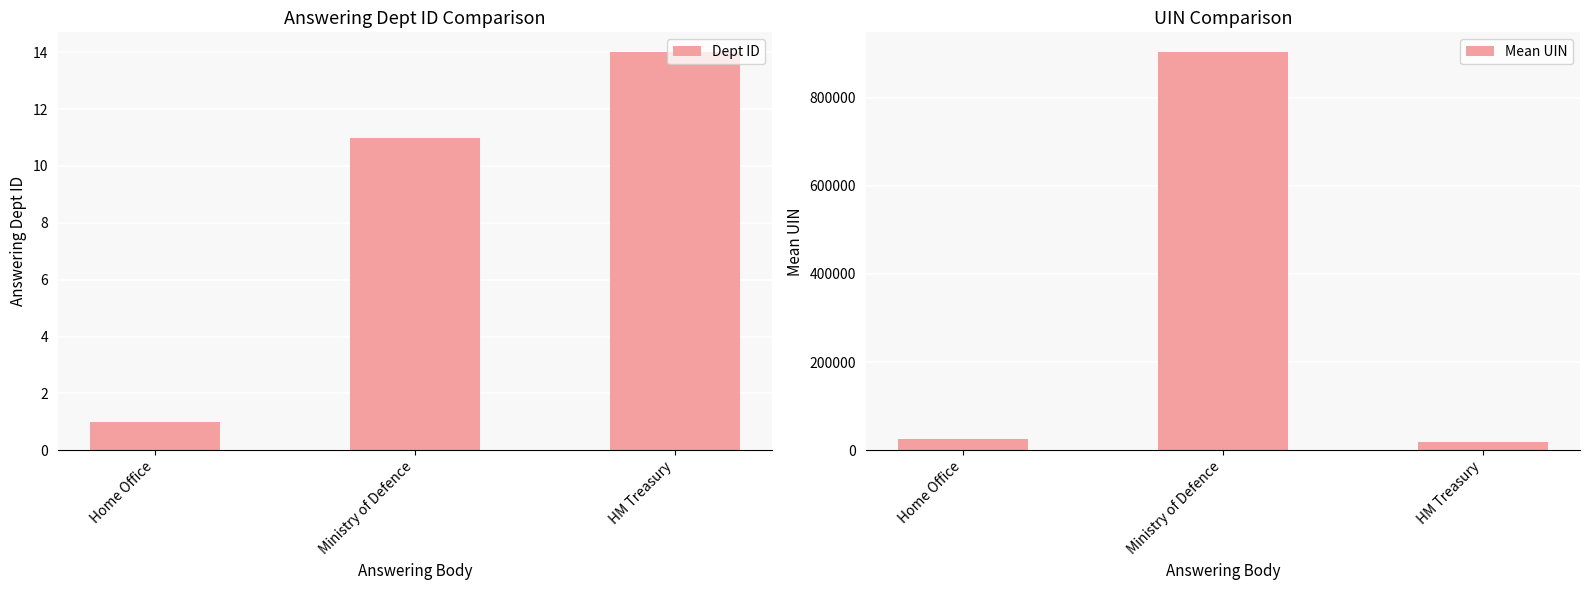

What is the difference between the maximum and minimum values in the Mean UIN series?

885196